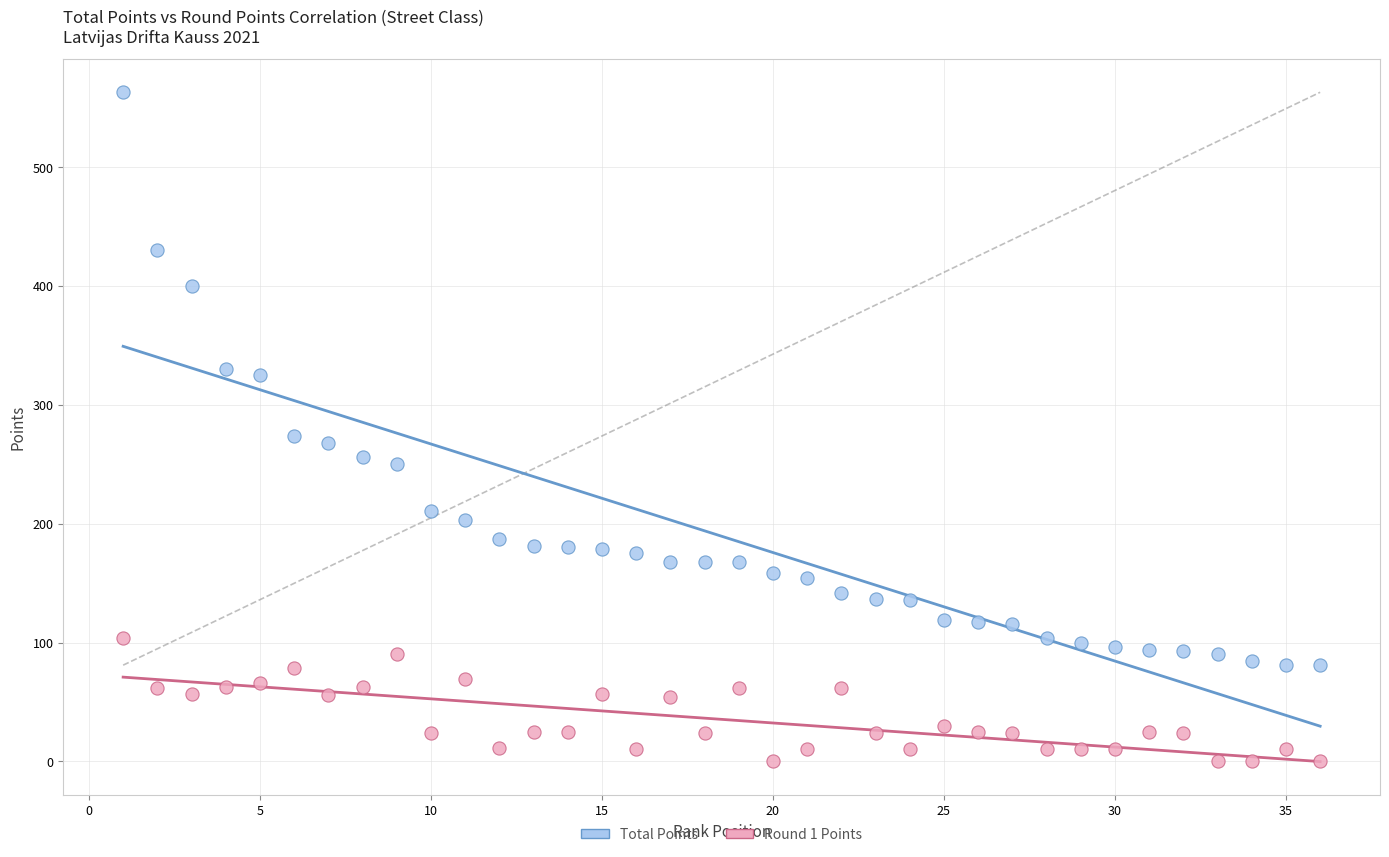

Which series reaches the minimum Y coordinate?

Round 1 Points